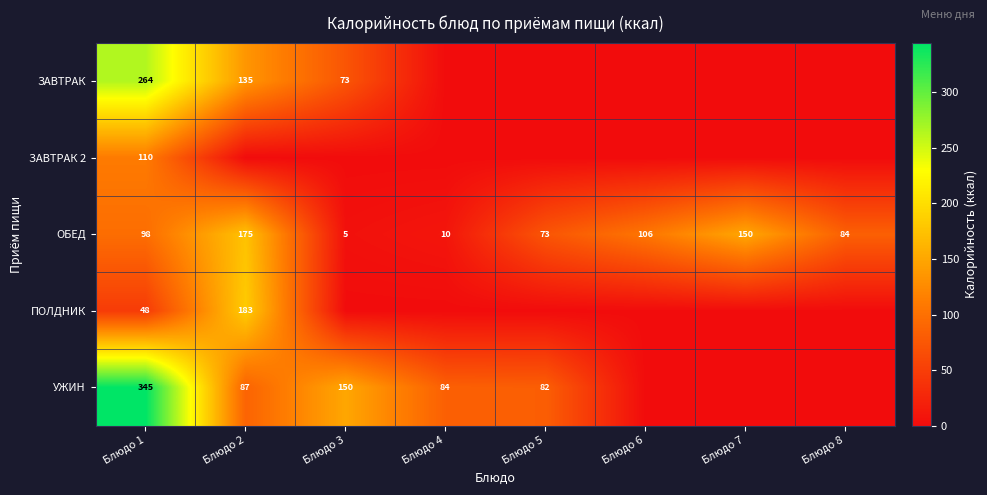

Which label corresponds to the largest value in the chart?

Блюдо 1